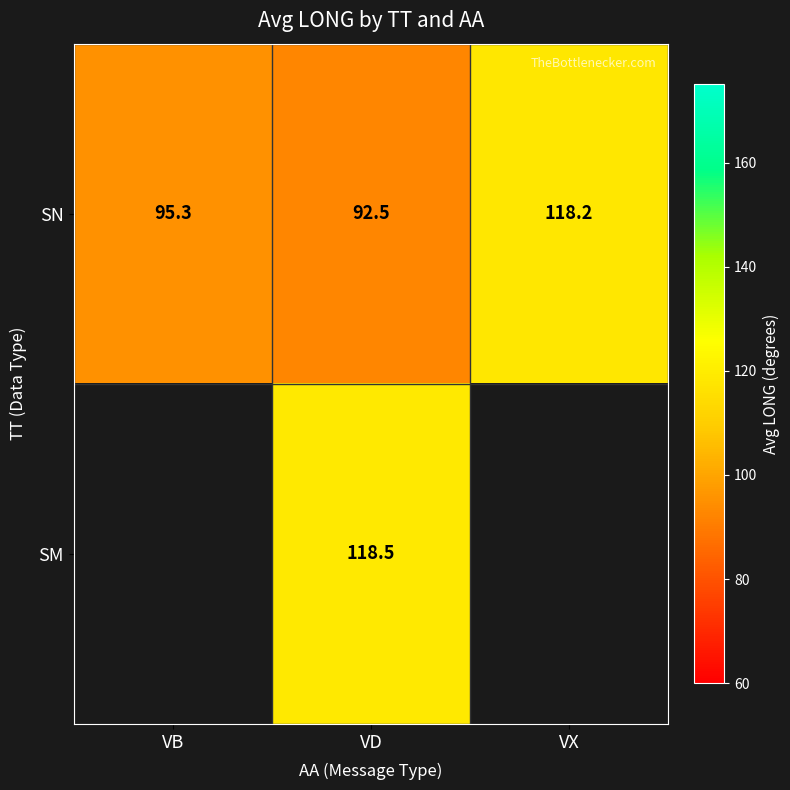

Where is SN nearest to the value 105?

VB